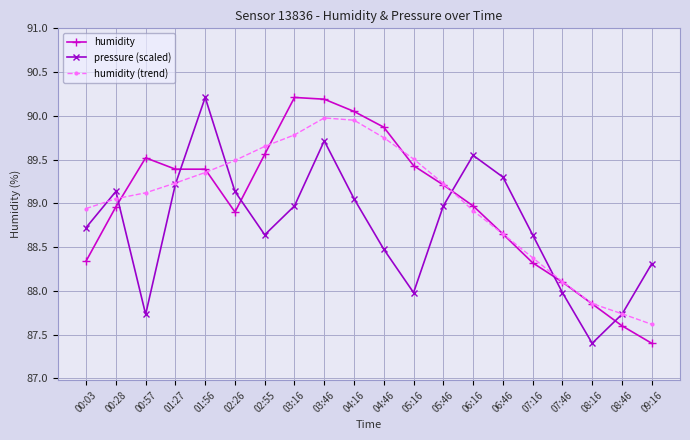

What is the maximum value shown in the chart?

90.2